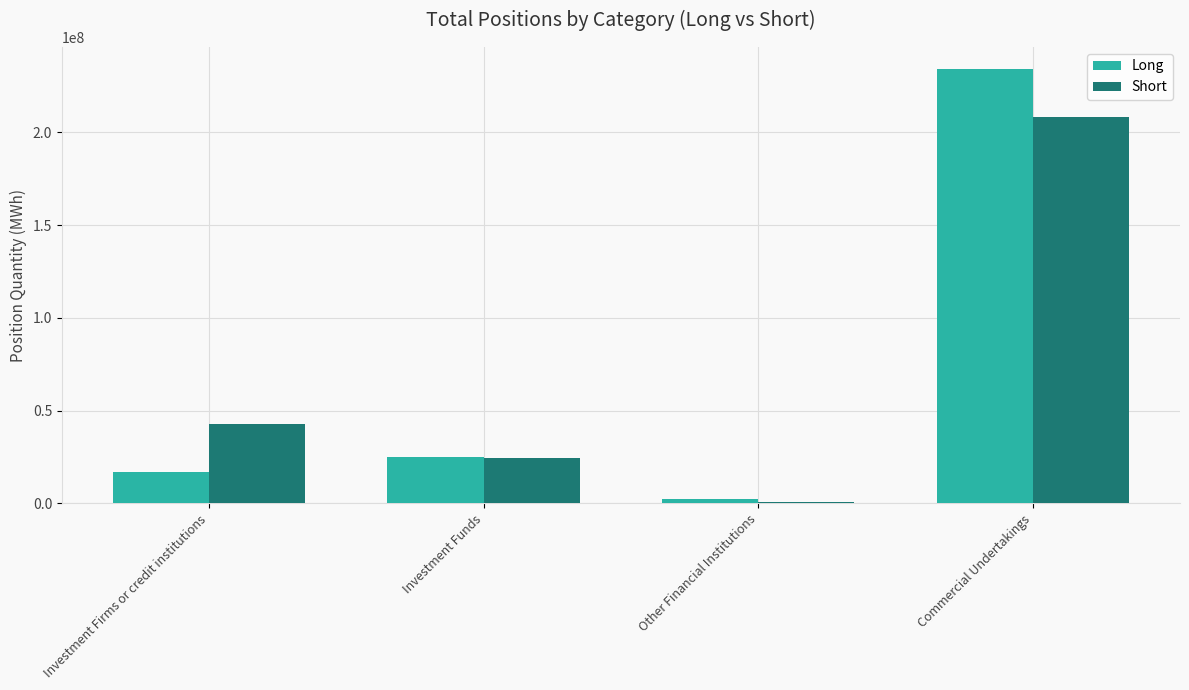

Are the bars horizontal?

No